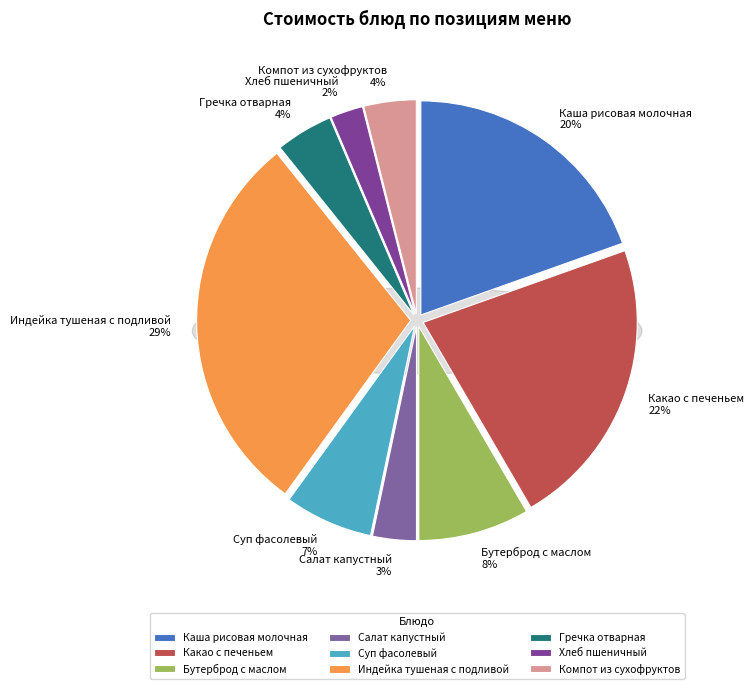

Approximately how many times larger is the value at Какао с печеньем compared to Индейка тушеная с подливой?

0.8